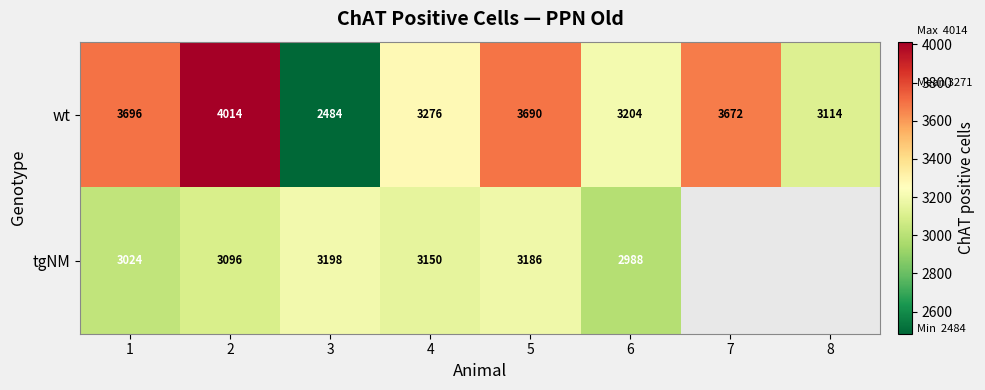

What is the sum of the wt values at 6 and 4?

6480